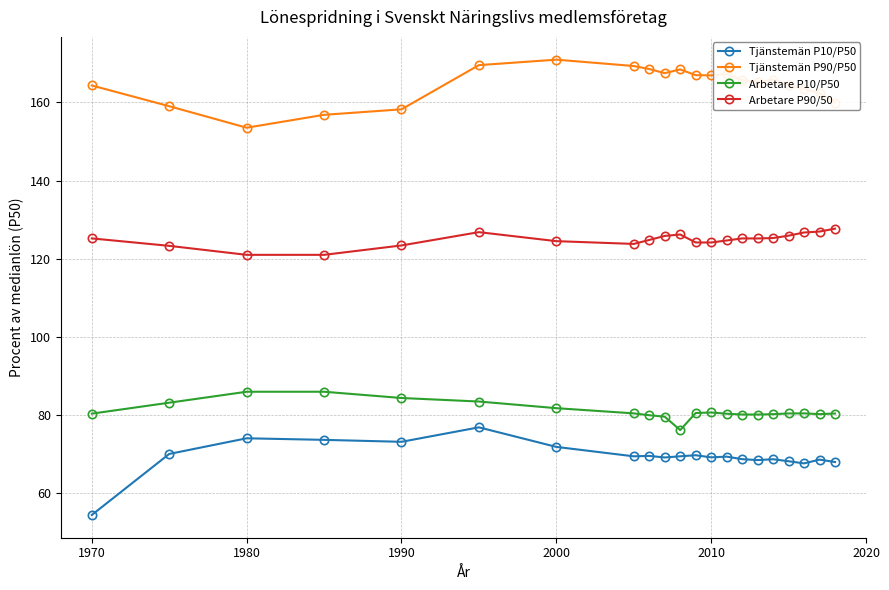

At how many categories does at least one series exceed 66?

21